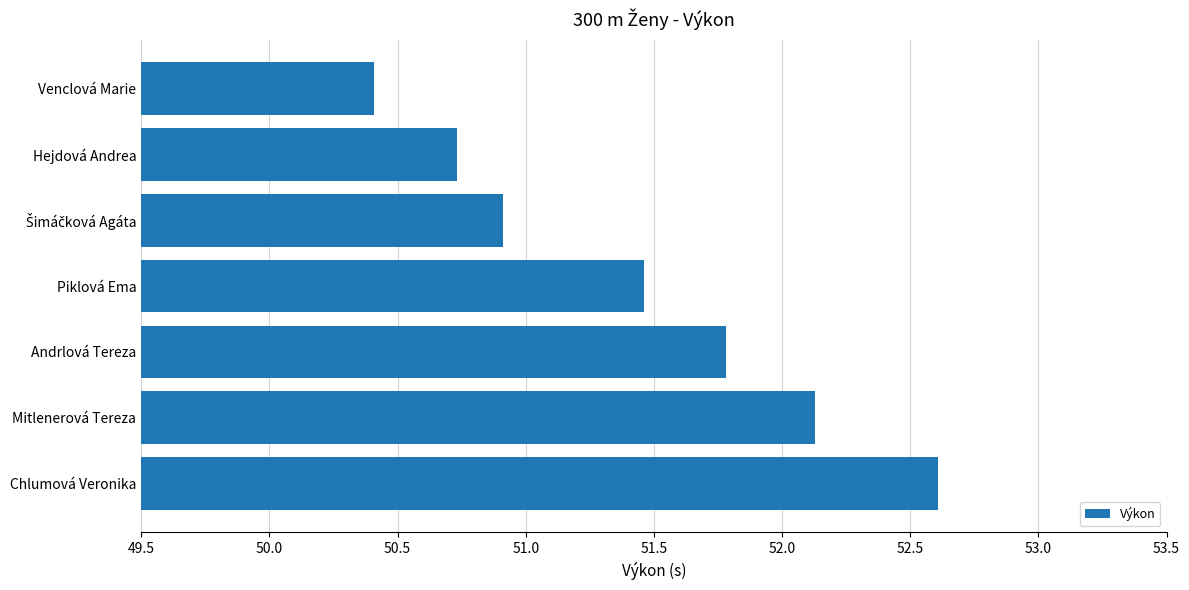

At which category does the chart reach its minimum across all series?

Venclová Marie